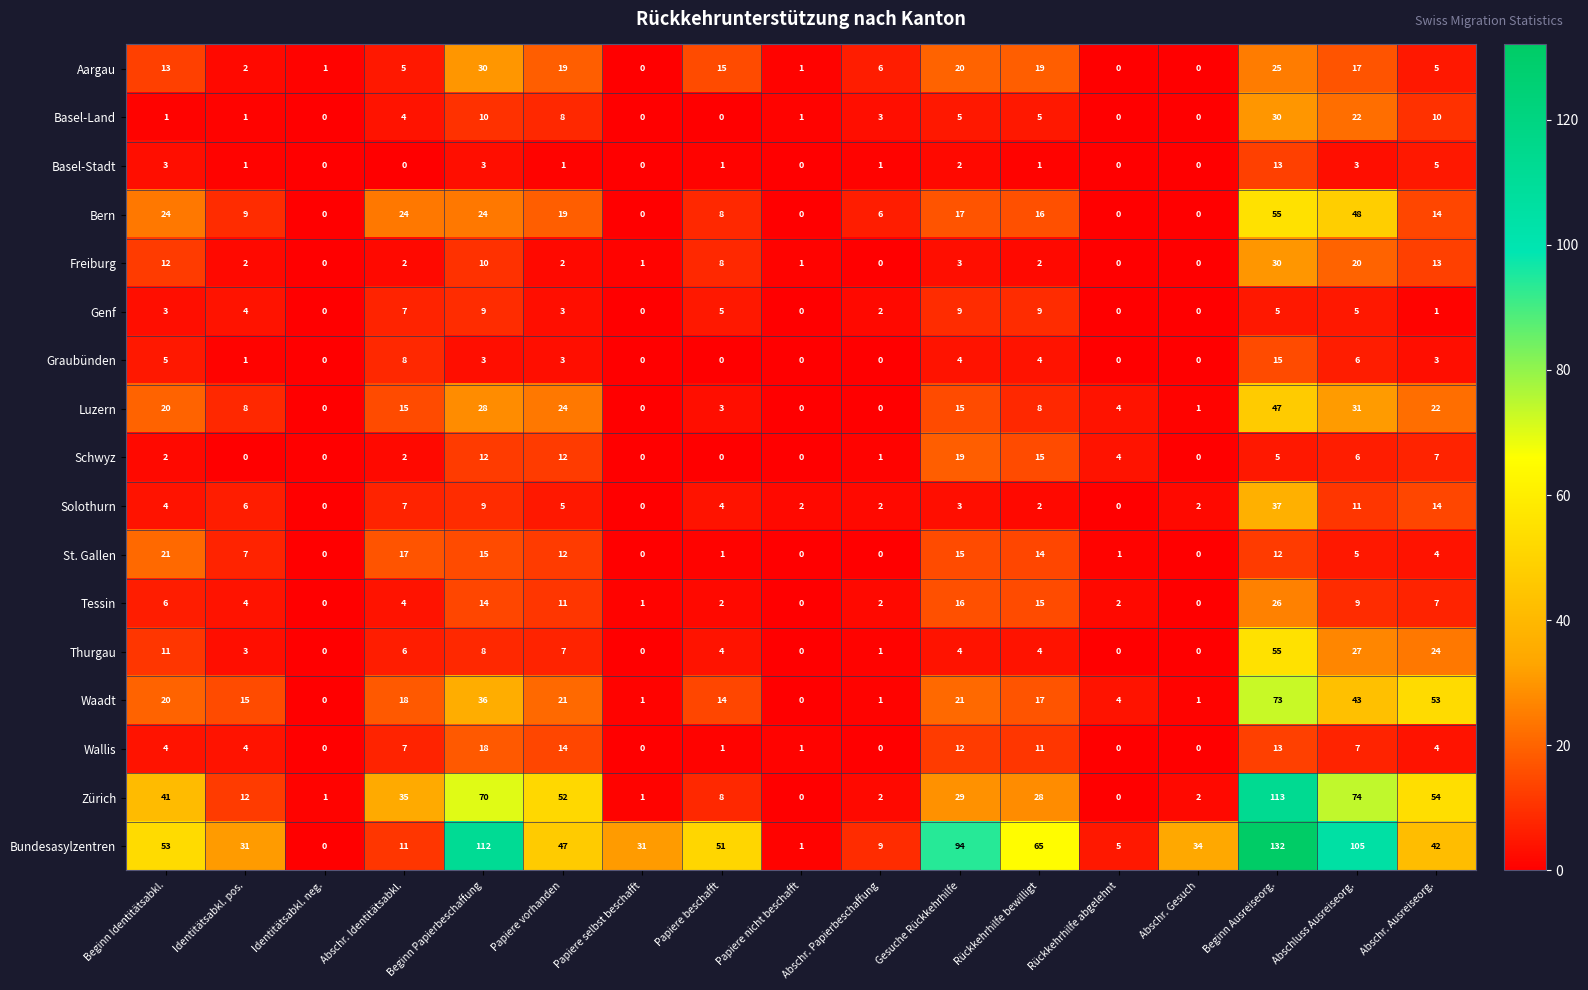

What is the sum of the Freiburg values at Rückkehrhilfe abgelehnt and Papiere beschafft?

8